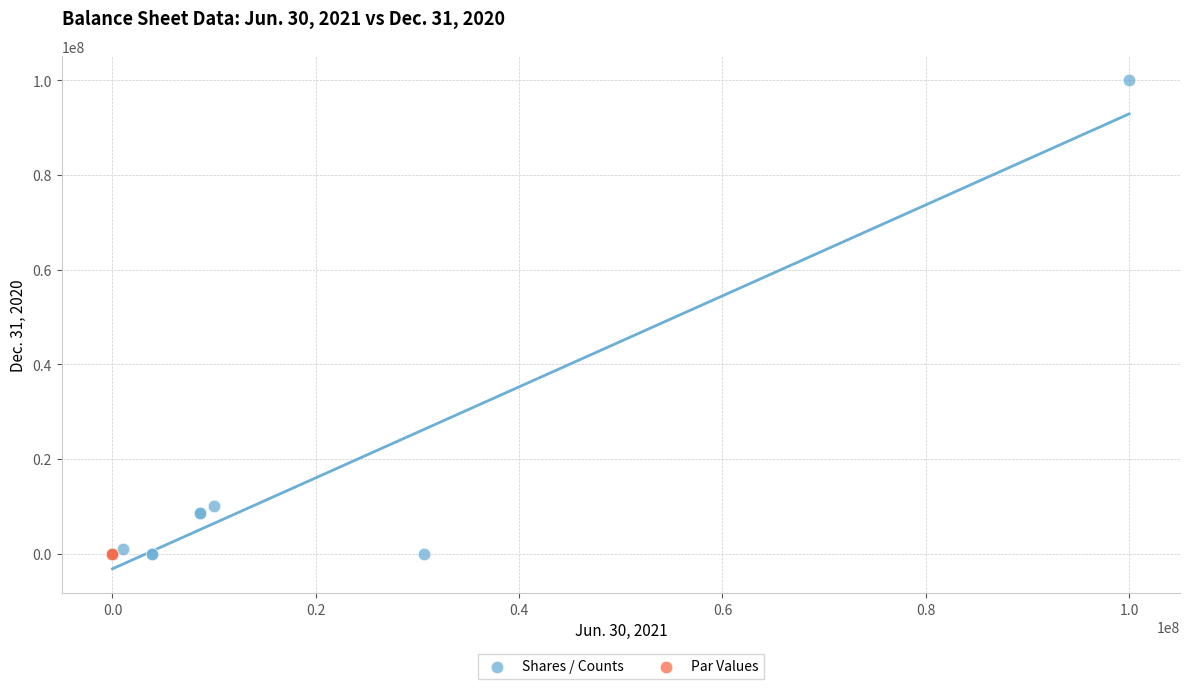

What are all the series names shown in the legend?

Shares / Counts, Par Values